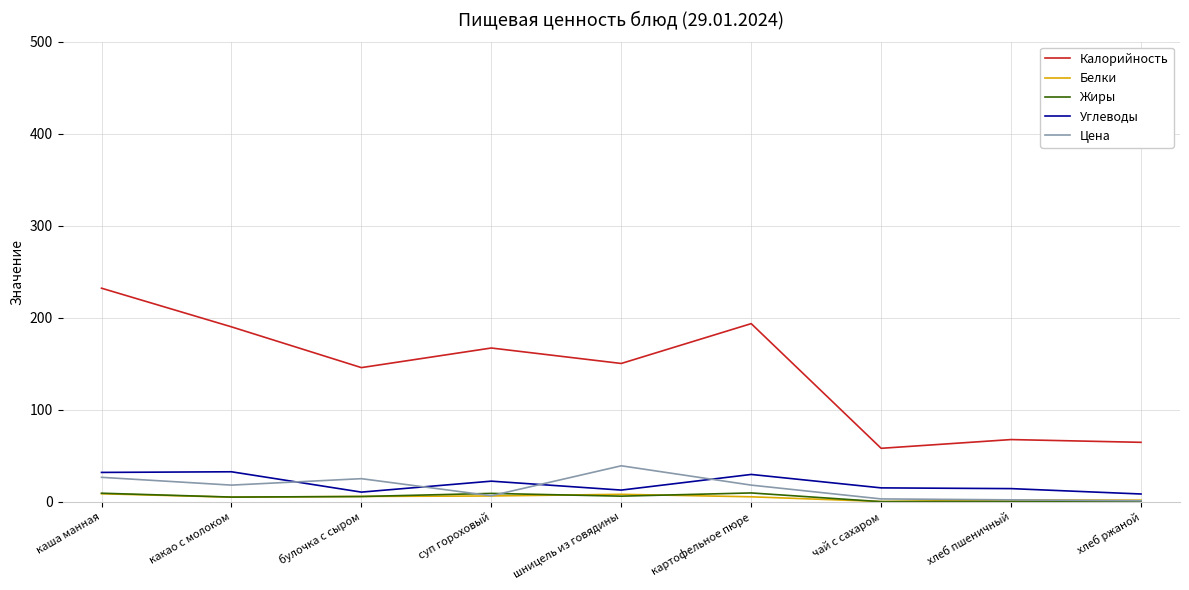

Is the value of Калорийность at булочка с сыром greater than the value of Жиры at хлеб ржаной?

Yes